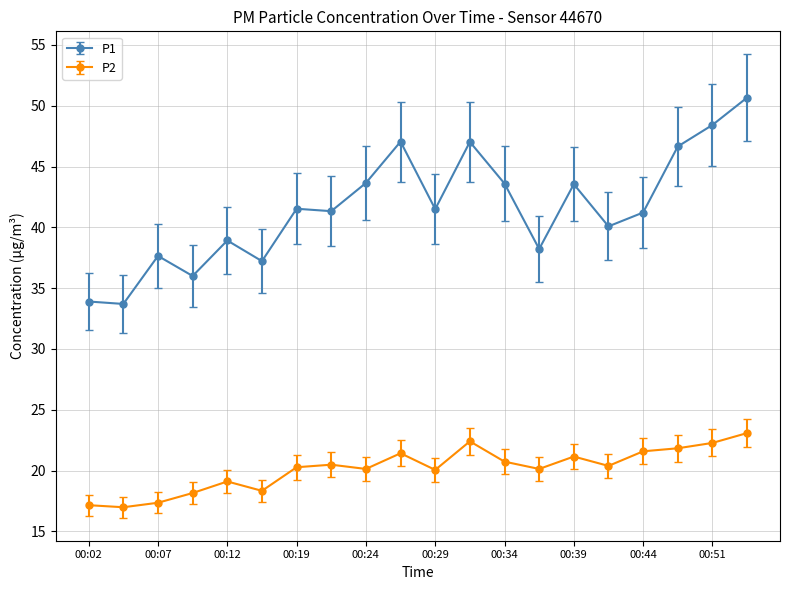

What is the difference between the maximum and second lowest values in the P2 series?

5.9